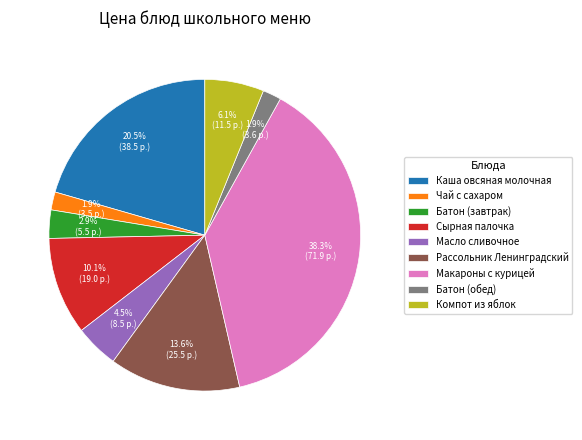

Between Батон (завтрак) and Сырная палочка, which is larger?

Сырная палочка